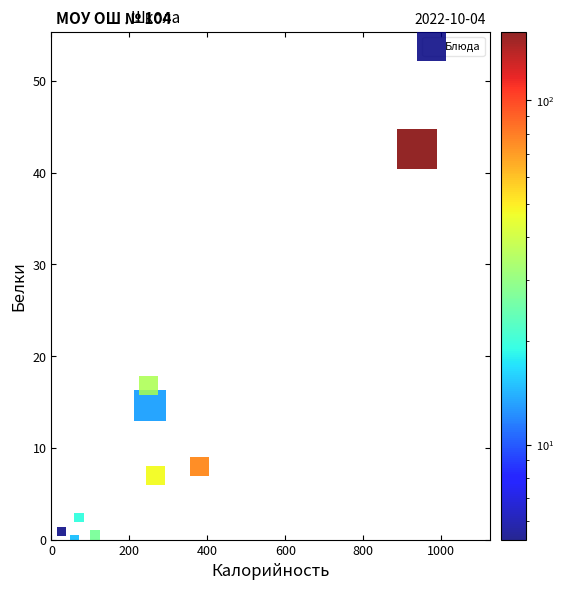

What is the average Y value?

10.3